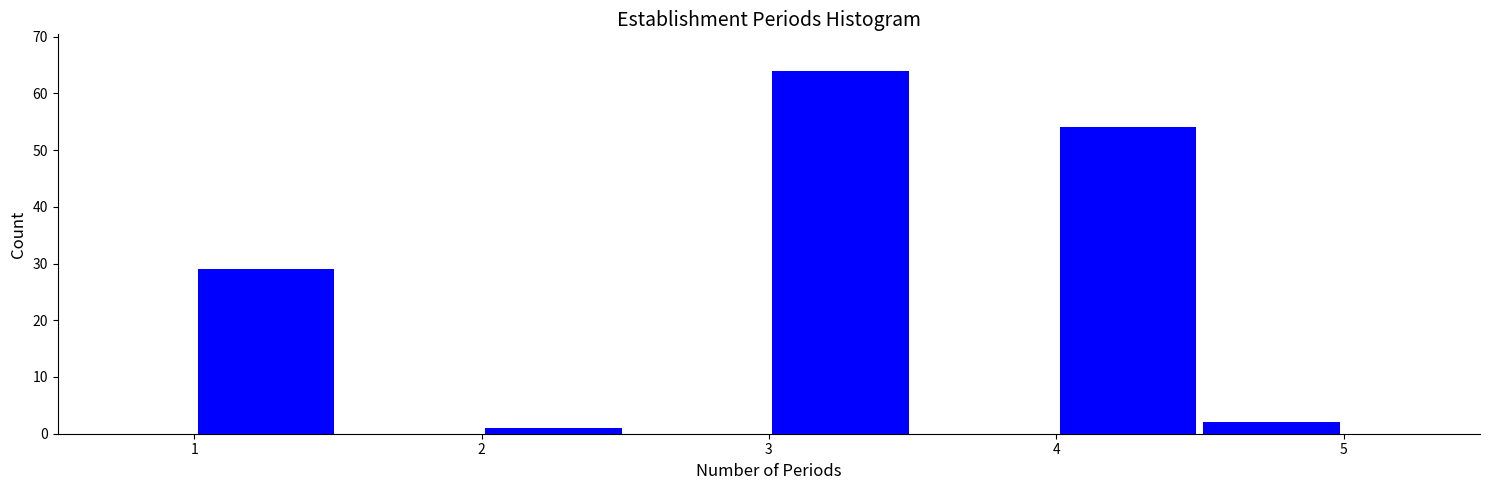

Reading left to right, transcribe this chart: for each bar, give the range it covers on the x-axis and its height. The values are not printed on the chart, so give them approximately, as read against the axis.

1.0 to 1.5: 29
1.5 to 2.0: 0
2.0 to 2.5: 1
2.5 to 3.0: 0
3.0 to 3.5: 64
3.5 to 4.0: 0
4.0 to 4.5: 54
4.5 to 5.0: 2